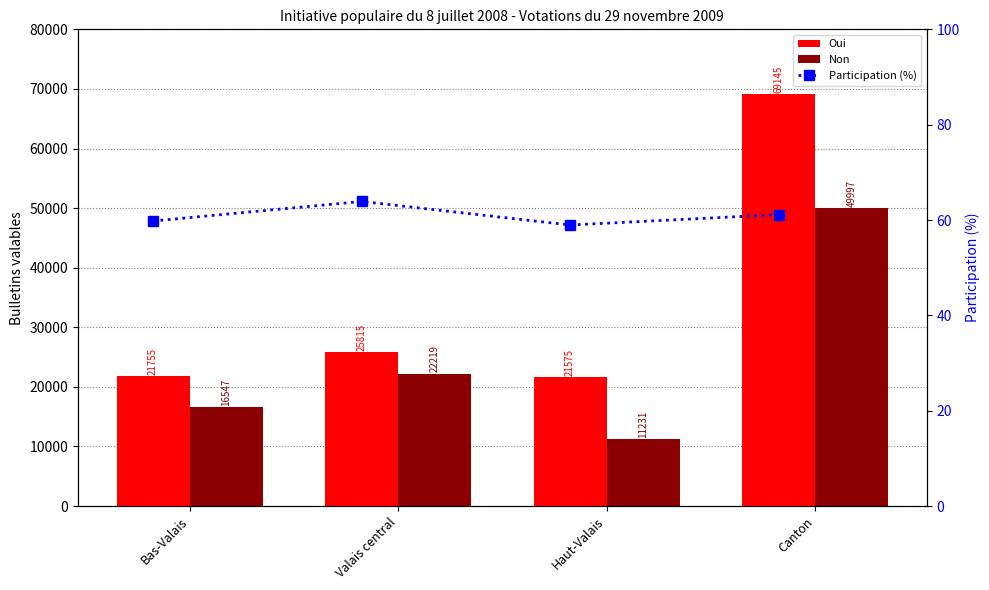

At how many categories does at least one series exceed 40395?

1